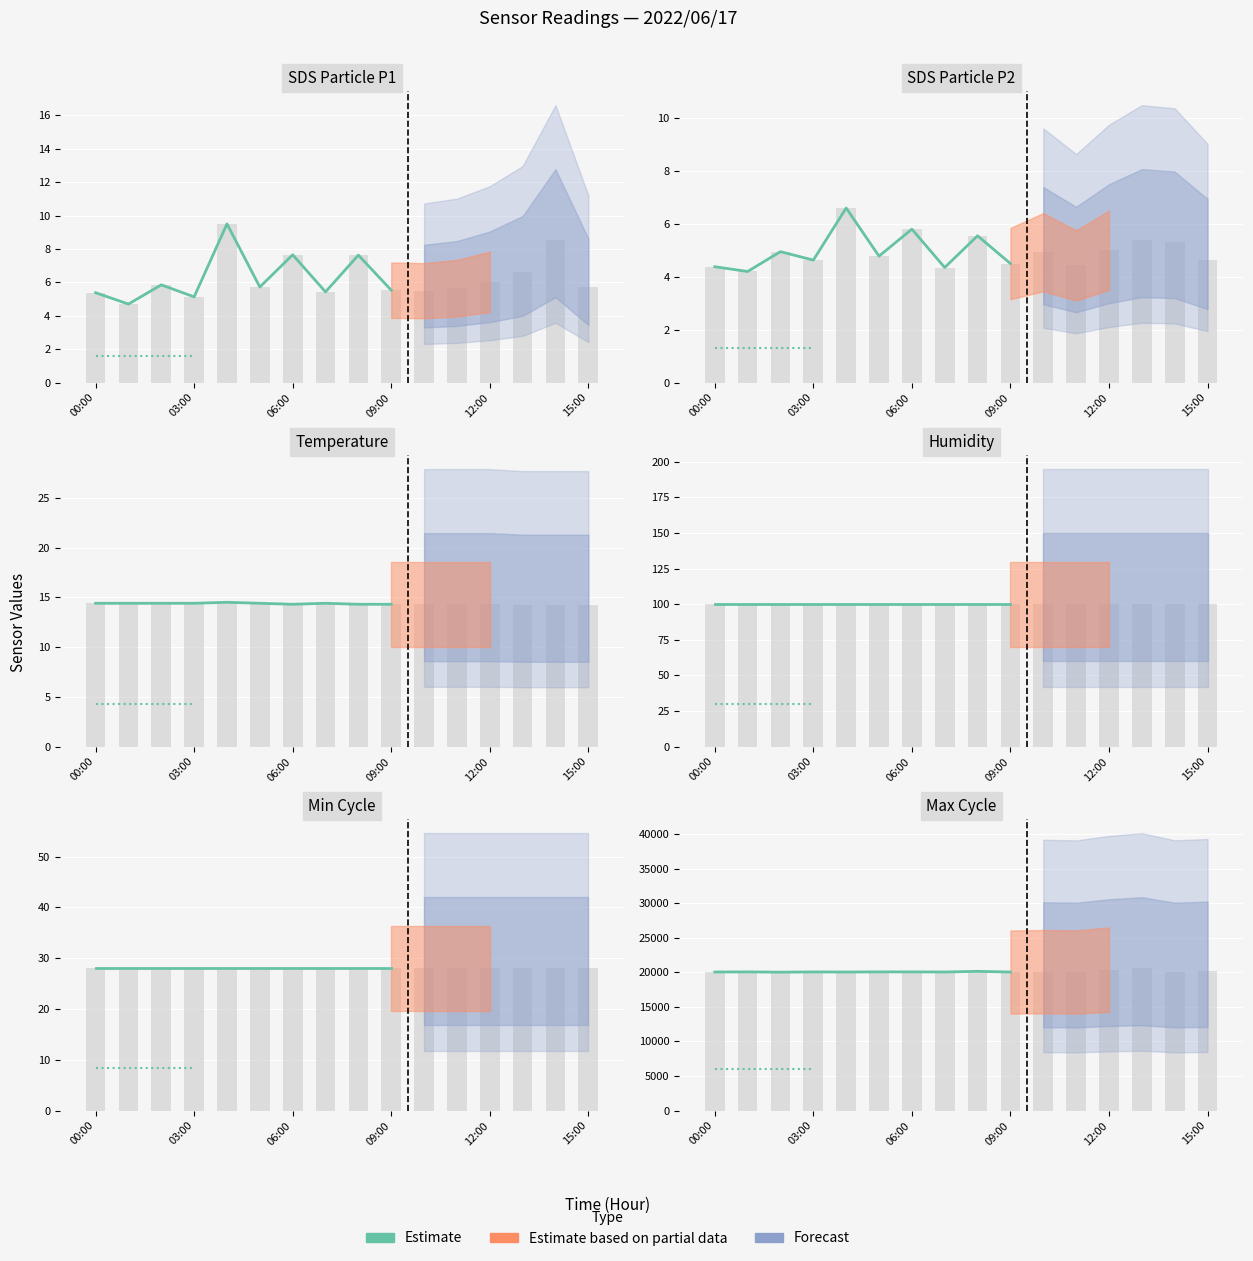

What is the value of the 7th bar from the left?

20062